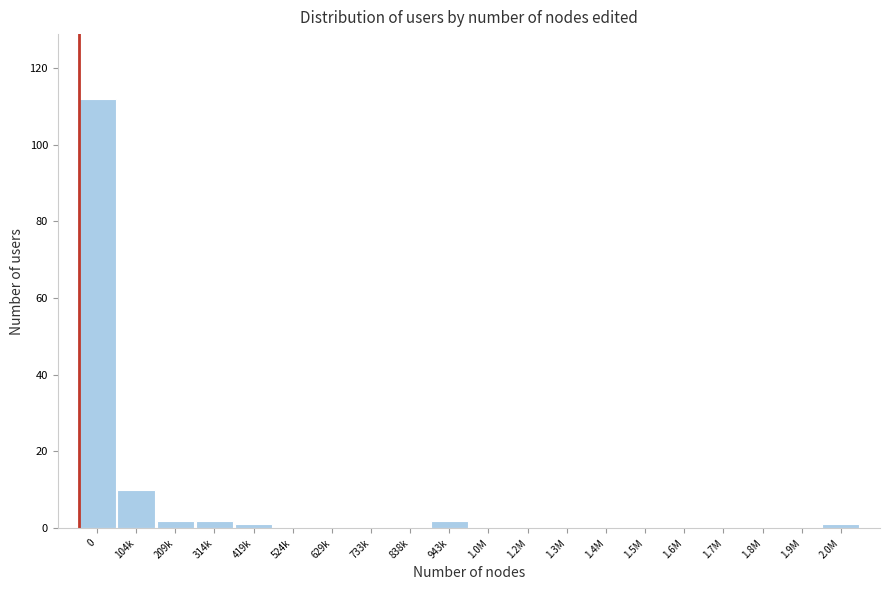

Reading right to left, list all the values displayed in this chart.

2.0M=1	1.9M=0	1.8M=0	1.7M=0	1.6M=0	1.5M=0	1.4M=0	1.3M=0	1.2M=0	1.0M=0	943k=2	838k=0	733k=0	629k=0	524k=0	419k=1	314k=2	209k=2	104k=10	0=112